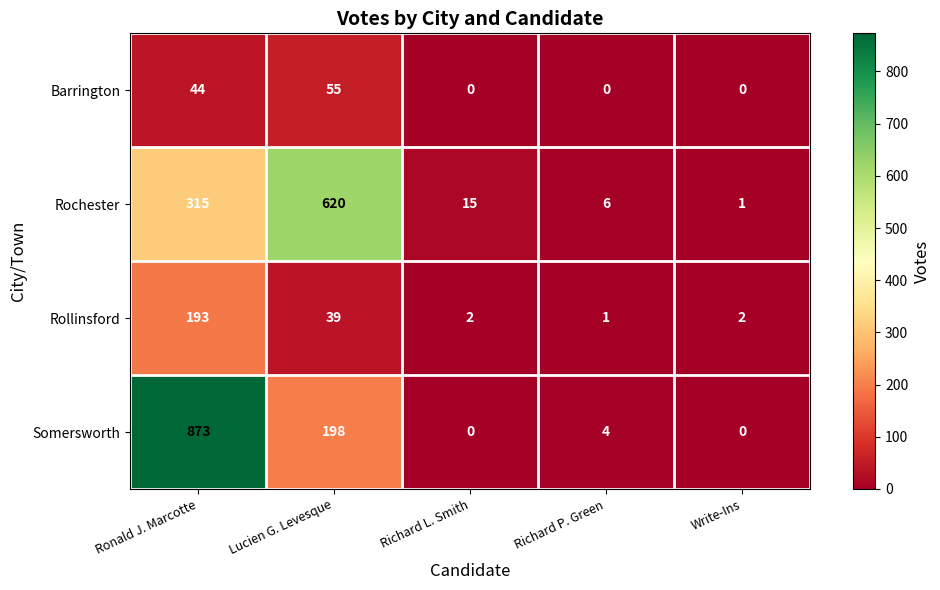

The value of Barrington at Write-Ins is -28. True or false?

False